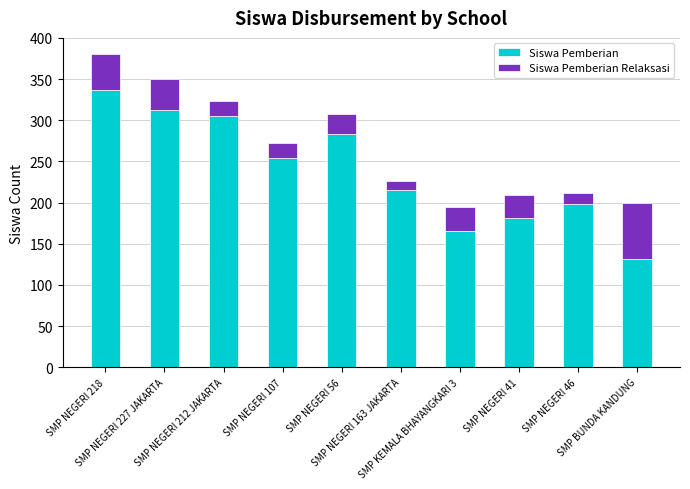

Which category has the lowest value in the Siswa Pemberian series?

SMP BUNDA KANDUNG